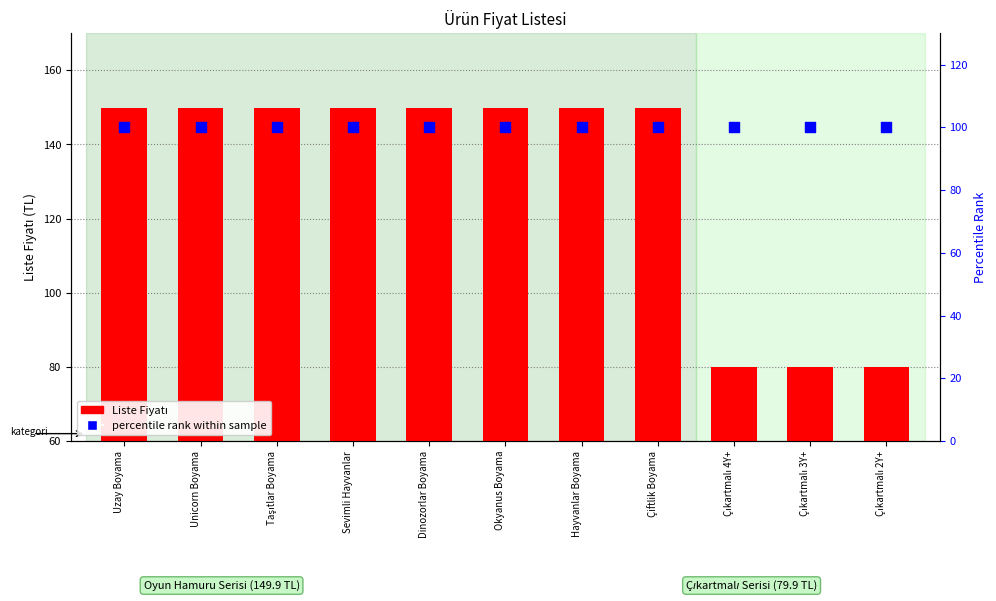

Which series contains the highest Y value?

Liste Fiyatı